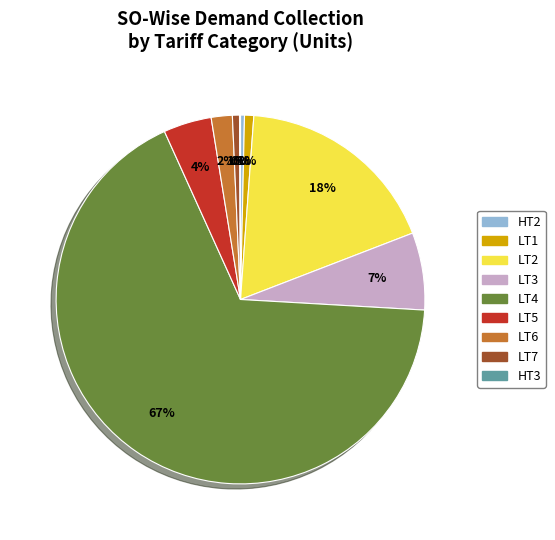

Which category has the biggest portion of the pie?

LT4